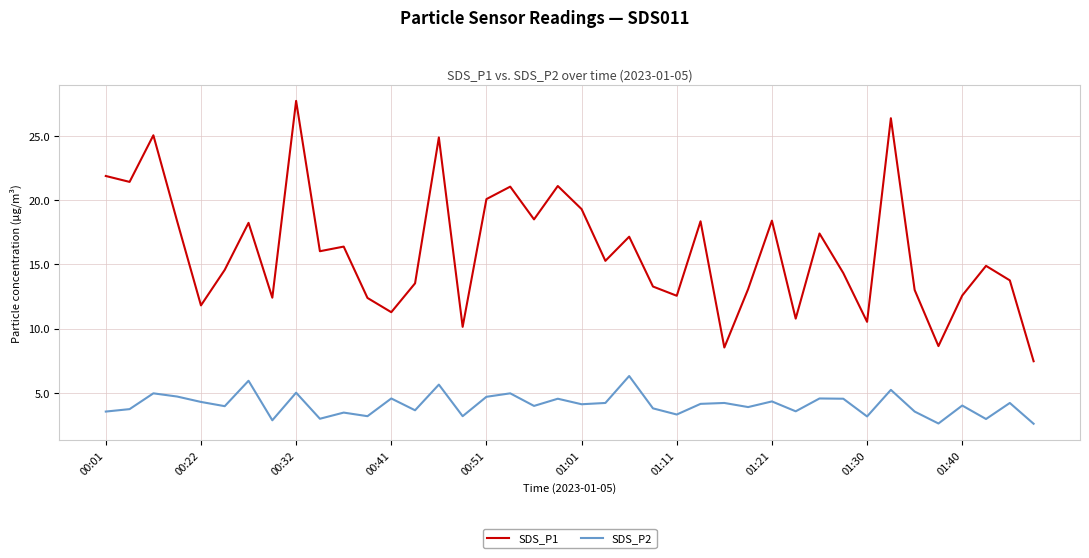

List the series in order of their overall mean, lowest first.

SDS_P2, SDS_P1